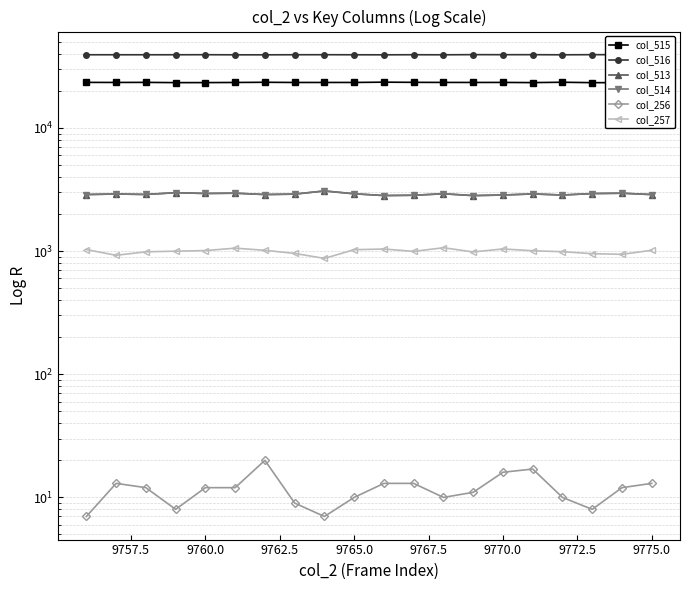

What is the lowest value of the col_513 series?

2821